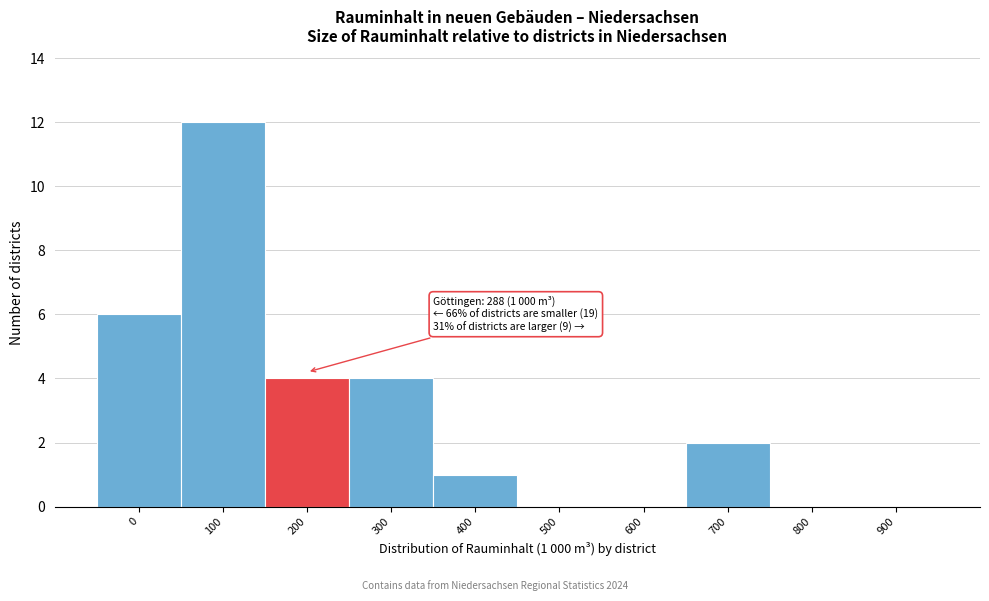

Reading left to right, what are all the values shown in this chart?

0=6	100=12	200=4	300=4	400=1	500=0	600=0	700=2	800=0	900=0